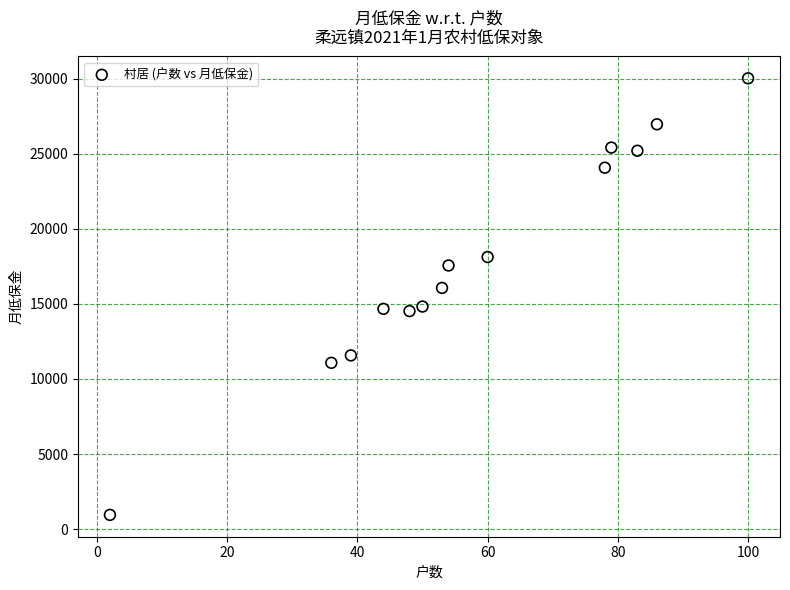

What is the range of X values (max minus min)?

98